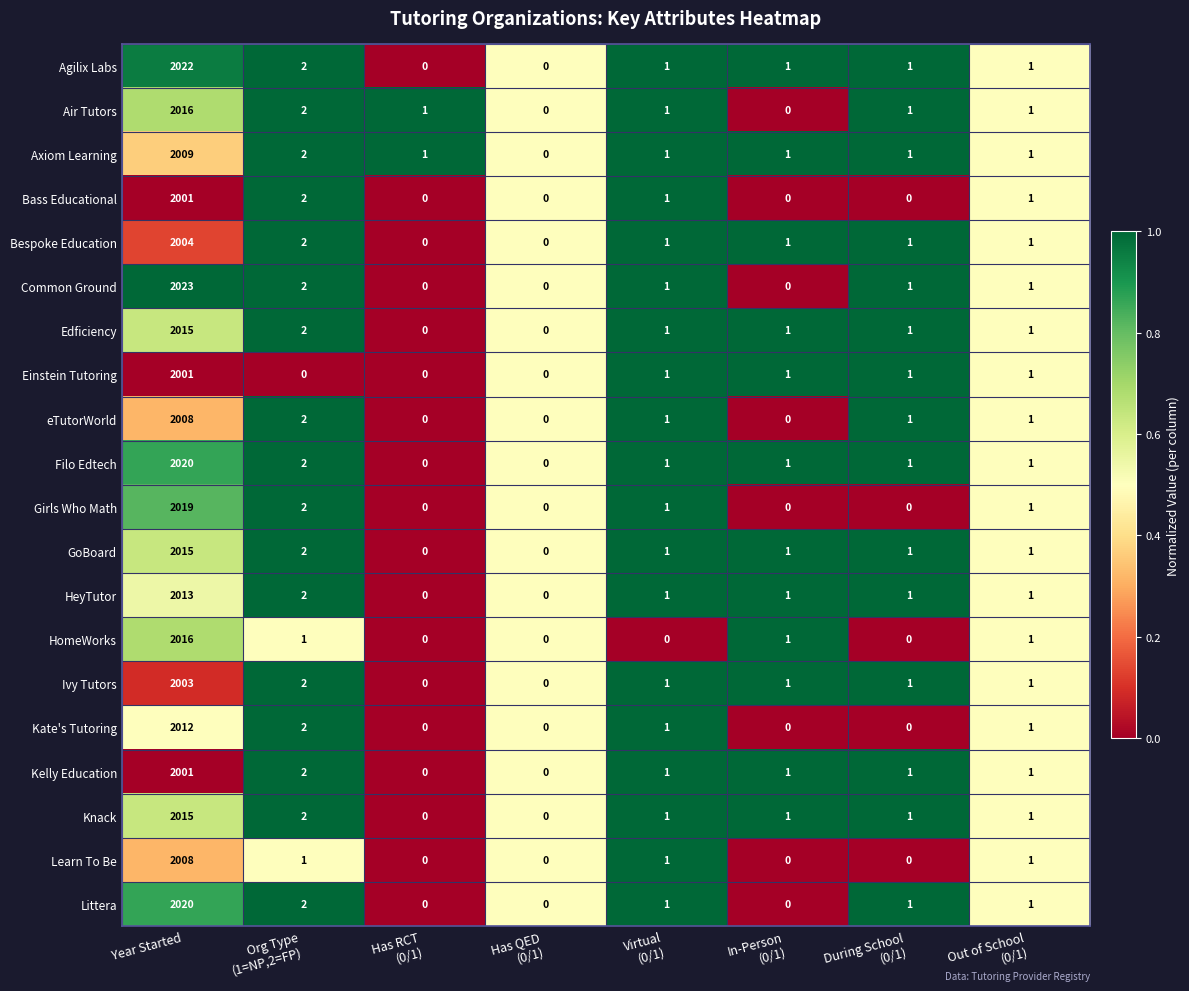

What is the difference between the maximum and minimum values in the Girls Who Math series?

2019